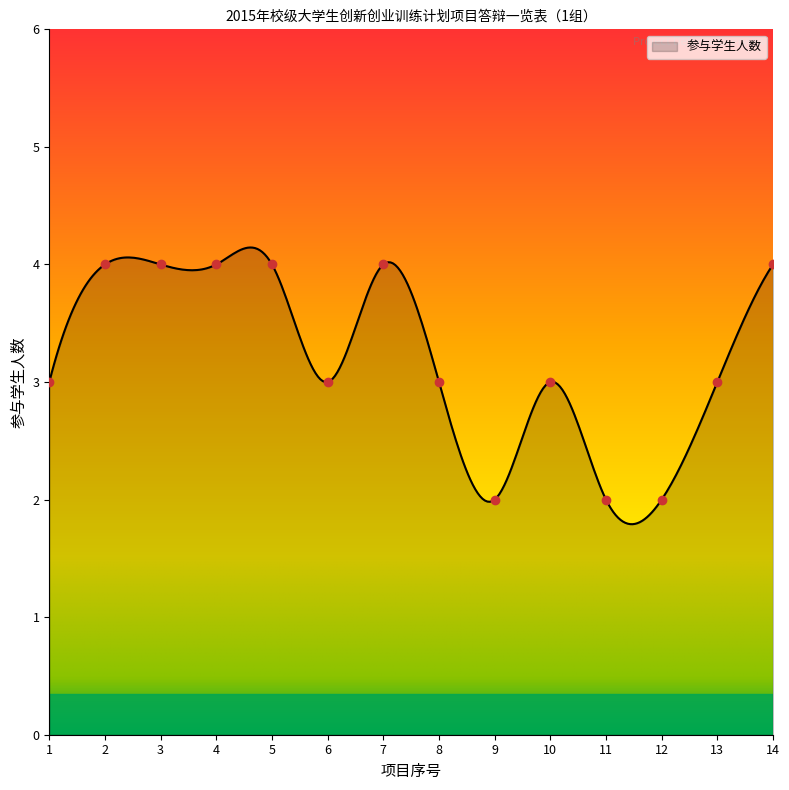

Count the number of data series in this chart.

1